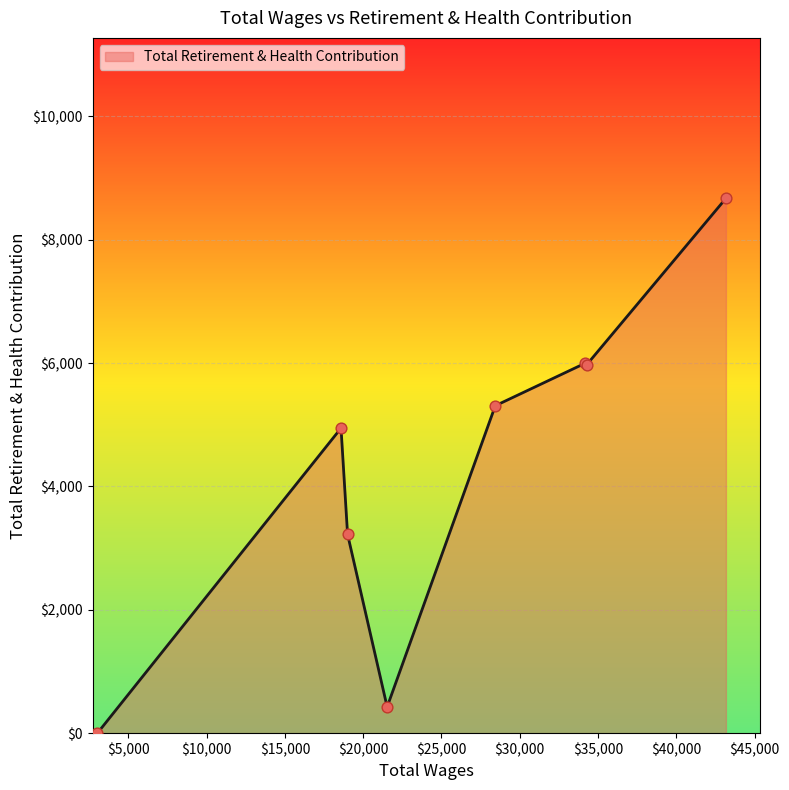

True or false: there are more than 0 points higher than both neighbors.

True